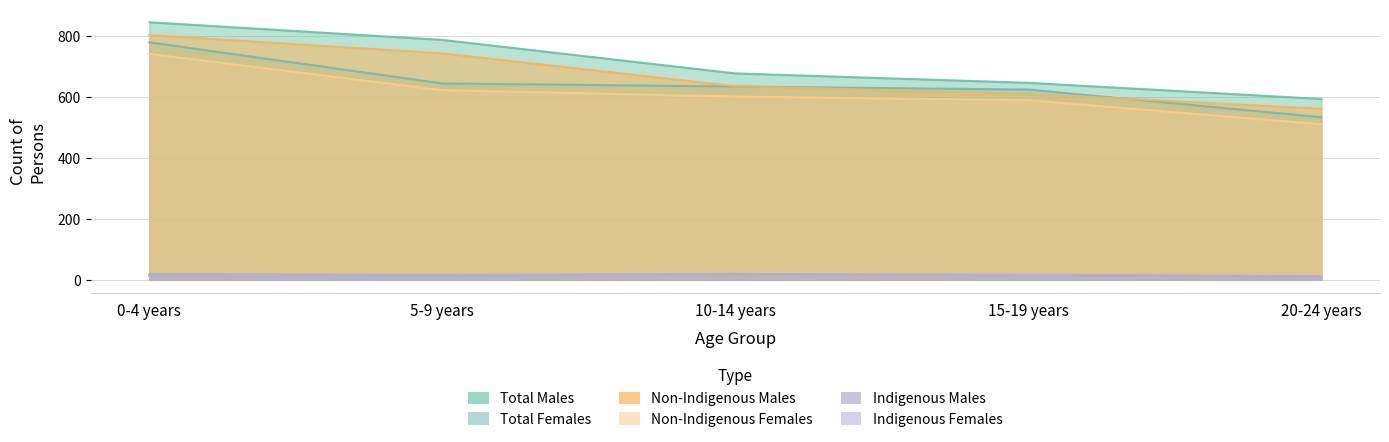

Where is Non-Indigenous Females nearest to the value 626?

5-9 years